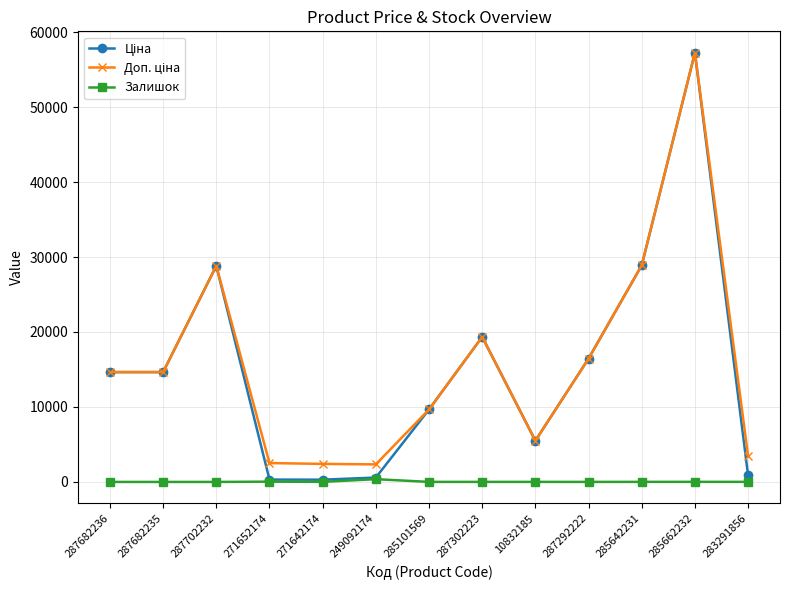

What is the label of the 8th point from the left?

287302223